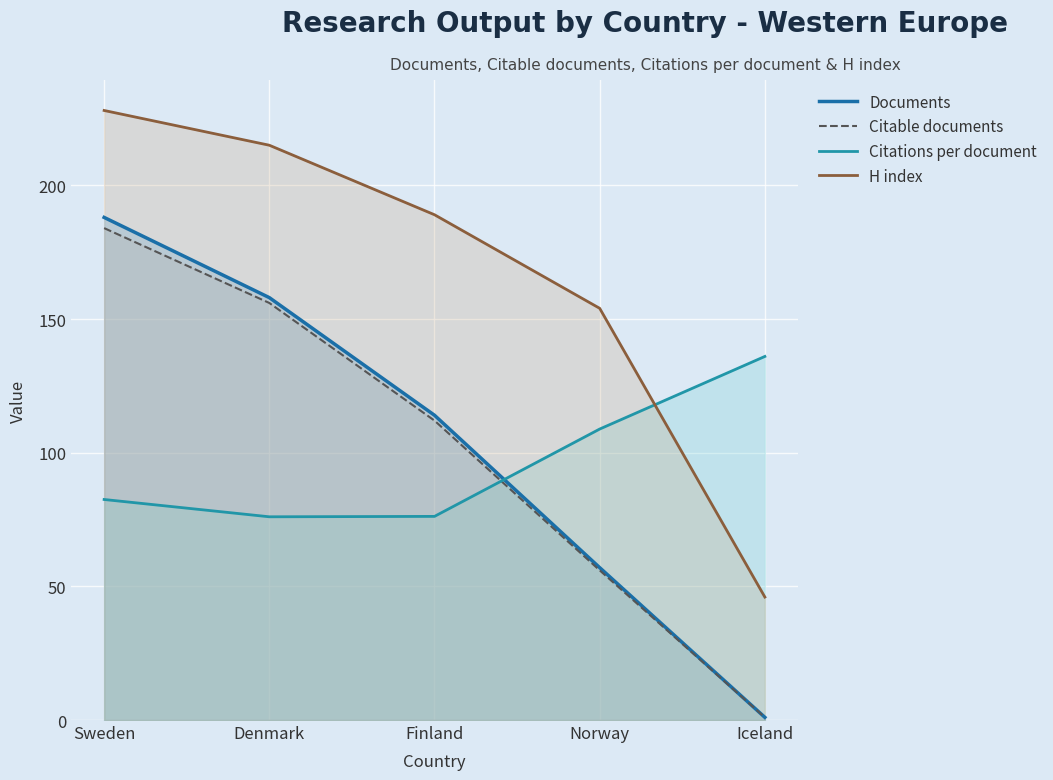

What is the highest value of the H index series?

228.0